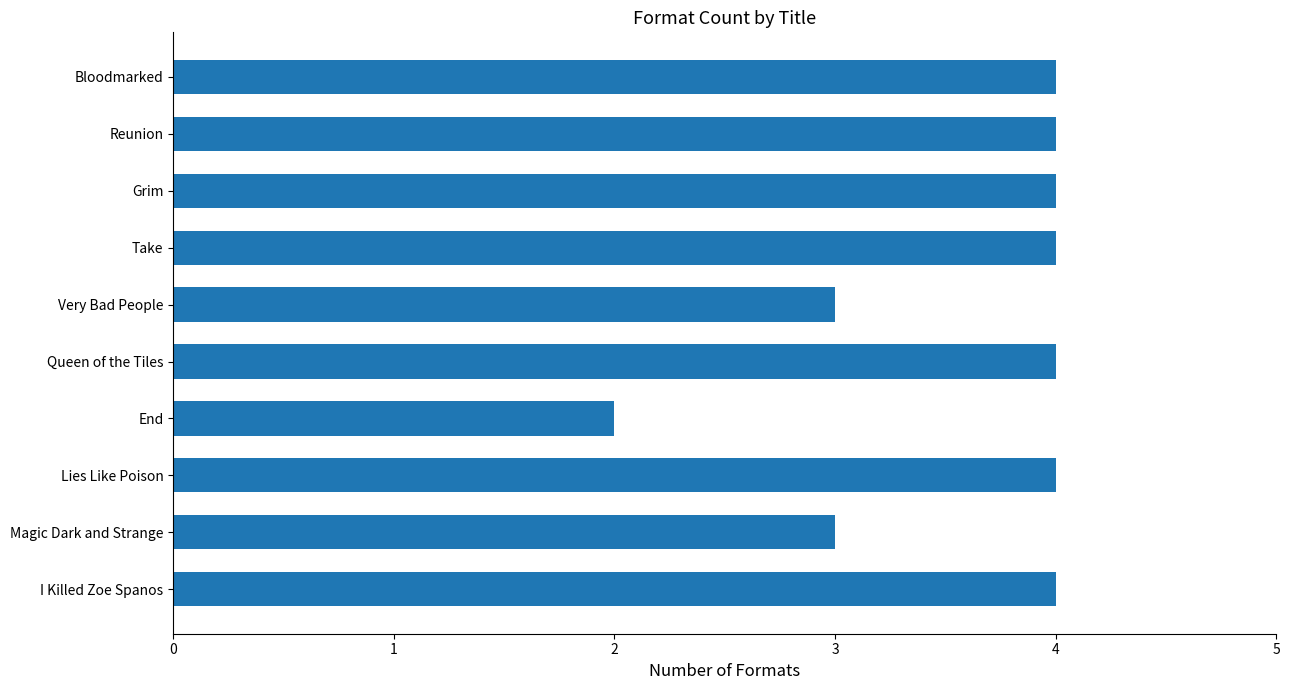

Approximately how many times larger is the value at Take compared to Bloodmarked?

1.0